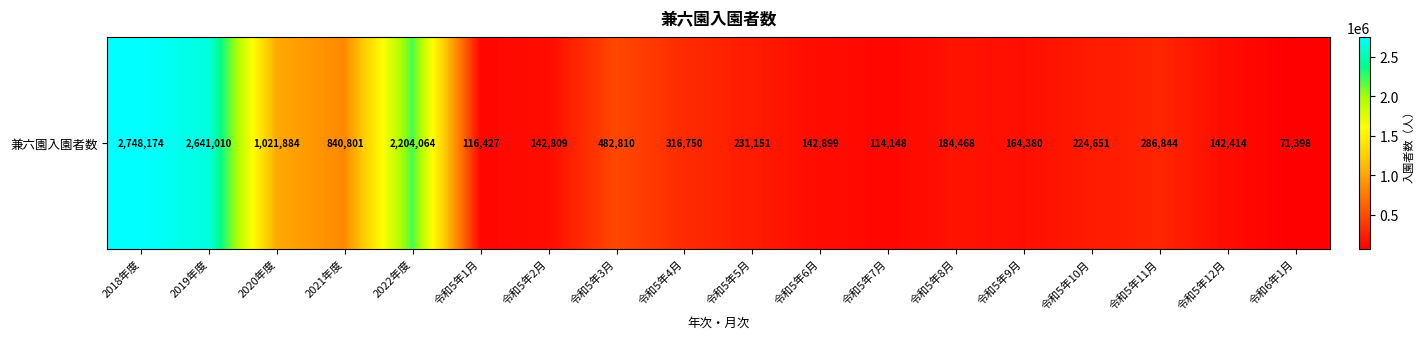

How many data points are less than 231151?

9